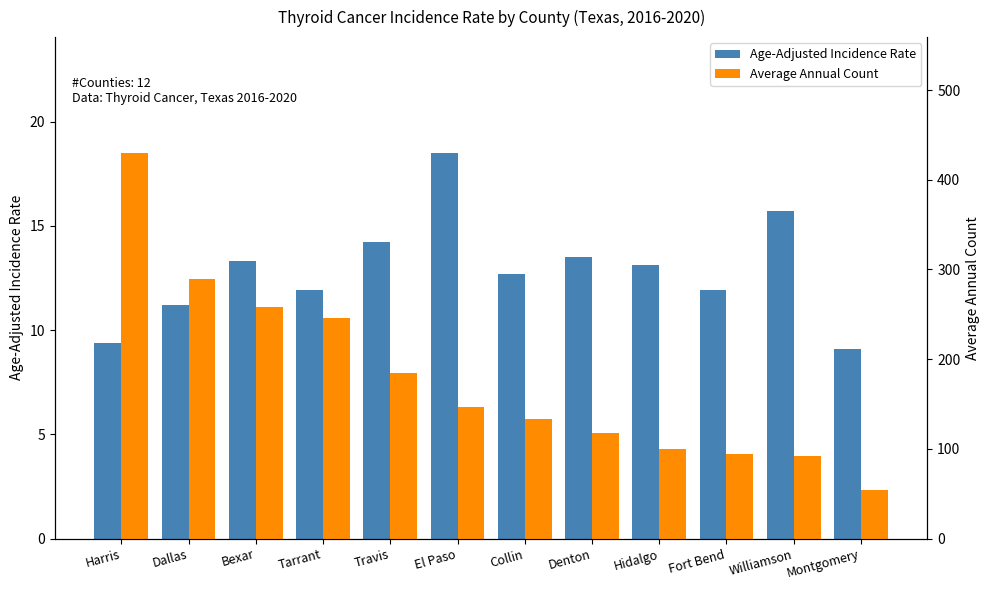

What is the highest value of the Average Annual Count series?

430.0